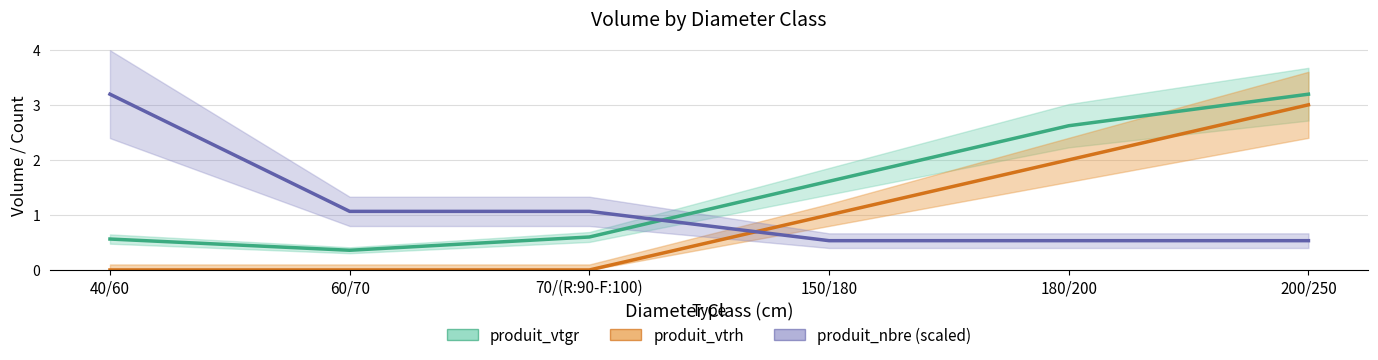

At which category is the sum across all series the highest?

200/250